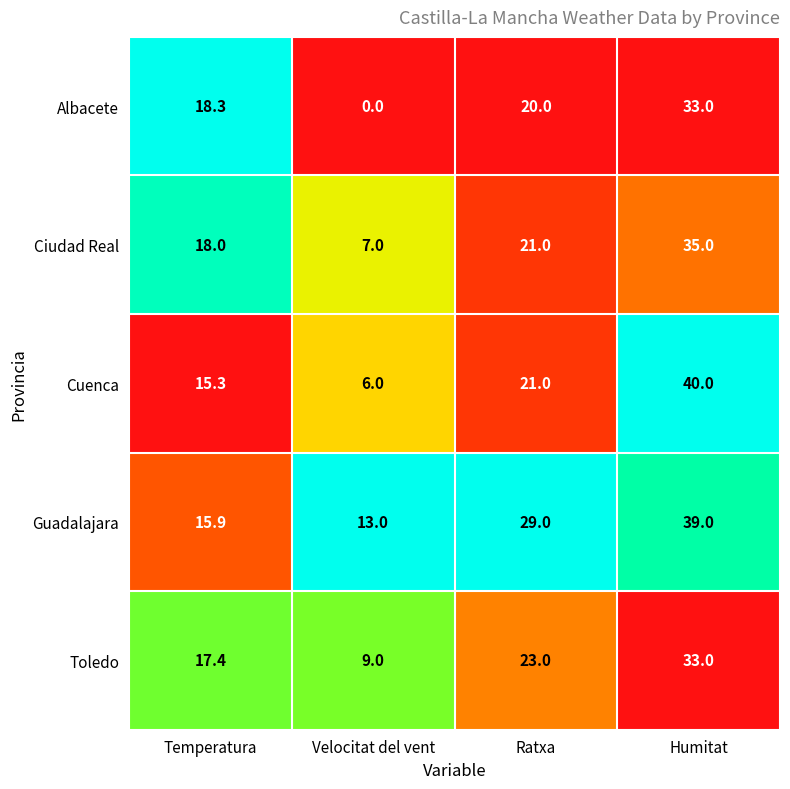

Where is Guadalajara nearest to the value 26?

Ratxa